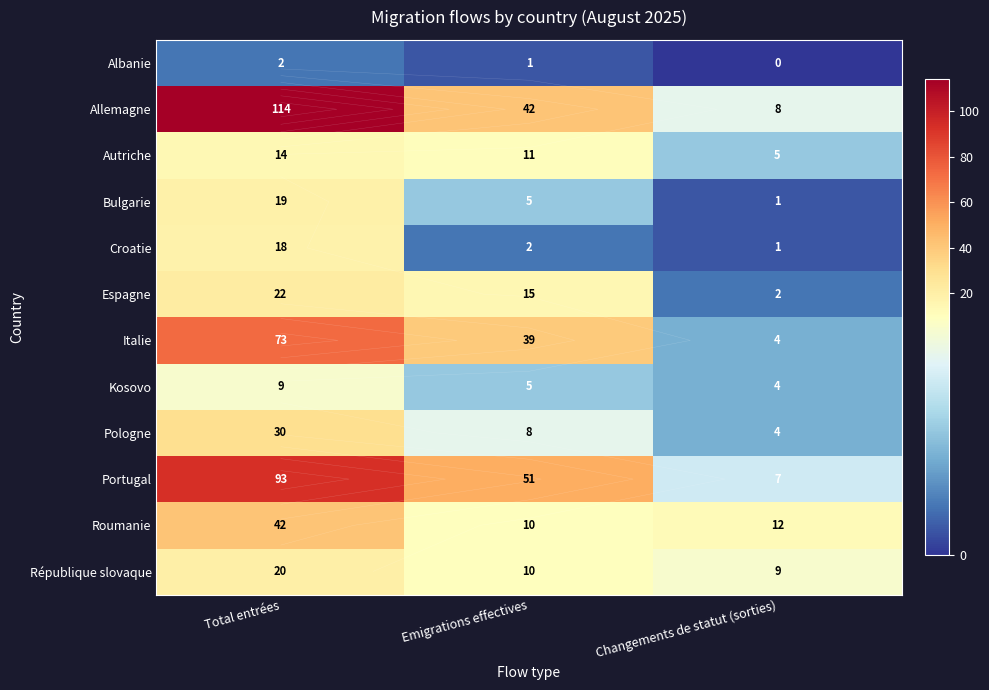

Between Emigrations effectives and Changements de statut (sorties), which is larger?

Emigrations effectives